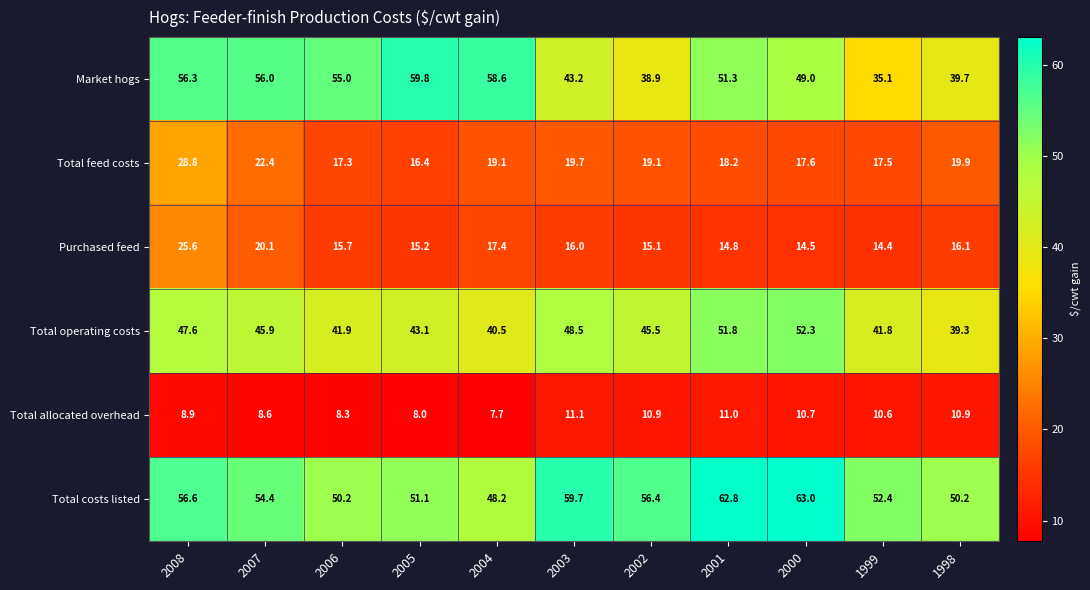

Rank the series by their maximum value, from lowest to highest.

Total allocated overhead, Purchased feed, Total feed costs, Total operating costs, Market hogs, Total costs listed